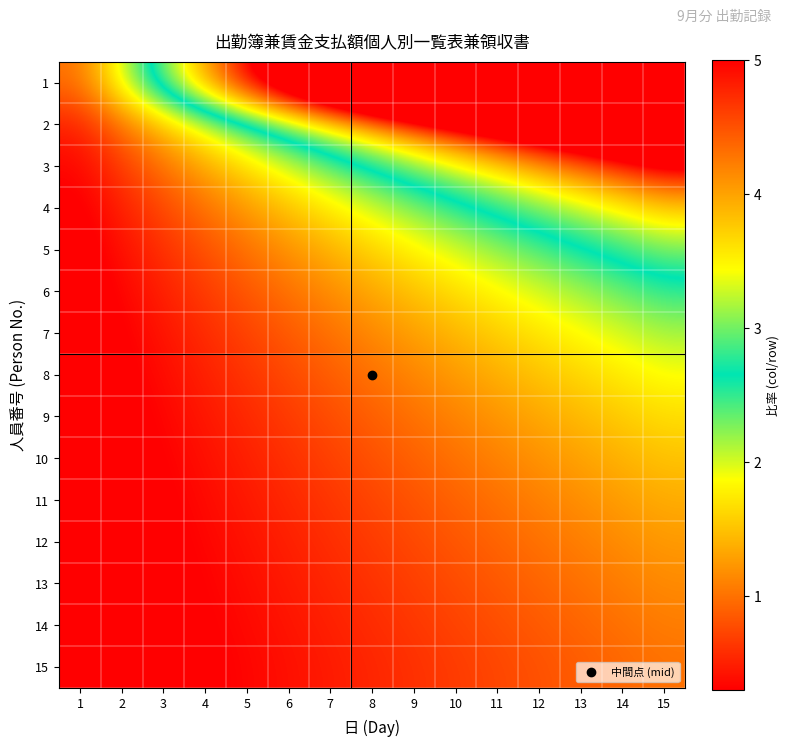

Reading left to right, list all the values displayed in this chart.

1: 1=1.0	2=2.0	3=3.0	4=4.0	5=5.0	6=6.0	7=7.0	8=8.0	9=9.0	10=10.0	11=11.0	12=12.0	13=13.0	14=14.0	15=15.0
2: 1=0.5	2=1.0	3=1.5	4=2.0	5=2.5	6=3.0	7=3.5	8=4.0	9=4.5	10=5.0	11=5.5	12=6.0	13=6.5	14=7.0	15=7.5
3: 1=0.3	2=0.7	3=1.0	4=1.3	5=1.7	6=2.0	7=2.3	8=2.7	9=3.0	10=3.3	11=3.7	12=4.0	13=4.3	14=4.7	15=5.0
4: 1=0.2	2=0.5	3=0.8	4=1.0	5=1.2	6=1.5	7=1.8	8=2.0	9=2.2	10=2.5	11=2.8	12=3.0	13=3.2	14=3.5	15=3.8
5: 1=0.2	2=0.4	3=0.6	4=0.8	5=1.0	6=1.2	7=1.4	8=1.6	9=1.8	10=2.0	11=2.2	12=2.4	13=2.6	14=2.8	15=3.0
6: 1=0.2	2=0.3	3=0.5	4=0.7	5=0.8	6=1.0	7=1.2	8=1.3	9=1.5	10=1.7	11=1.8	12=2.0	13=2.2	14=2.3	15=2.5
7: 1=0.1	2=0.3	3=0.4	4=0.6	5=0.7	6=0.9	7=1.0	8=1.1	9=1.3	10=1.4	11=1.6	12=1.7	13=1.9	14=2.0	15=2.1
8: 1=0.1	2=0.2	3=0.4	4=0.5	5=0.6	6=0.8	7=0.9	8=1.0	9=1.1	10=1.2	11=1.4	12=1.5	13=1.6	14=1.8	15=1.9
9: 1=0.1	2=0.2	3=0.3	4=0.4	5=0.6	6=0.7	7=0.8	8=0.9	9=1.0	10=1.1	11=1.2	12=1.3	13=1.4	14=1.6	15=1.7
10: 1=0.1	2=0.2	3=0.3	4=0.4	5=0.5	6=0.6	7=0.7	8=0.8	9=0.9	10=1.0	11=1.1	12=1.2	13=1.3	14=1.4	15=1.5
11: 1=0.1	2=0.2	3=0.3	4=0.4	5=0.5	6=0.5	7=0.6	8=0.7	9=0.8	10=0.9	11=1.0	12=1.1	13=1.2	14=1.3	15=1.4
12: 1=0.1	2=0.2	3=0.2	4=0.3	5=0.4	6=0.5	7=0.6	8=0.7	9=0.8	10=0.8	11=0.9	12=1.0	13=1.1	14=1.2	15=1.2
13: 1=0.1	2=0.2	3=0.2	4=0.3	5=0.4	6=0.5	7=0.5	8=0.6	9=0.7	10=0.8	11=0.8	12=0.9	13=1.0	14=1.1	15=1.2
14: 1=0.1	2=0.1	3=0.2	4=0.3	5=0.4	6=0.4	7=0.5	8=0.6	9=0.6	10=0.7	11=0.8	12=0.9	13=0.9	14=1.0	15=1.1
15: 1=0.1	2=0.1	3=0.2	4=0.3	5=0.3	6=0.4	7=0.5	8=0.5	9=0.6	10=0.7	11=0.7	12=0.8	13=0.9	14=0.9	15=1.0